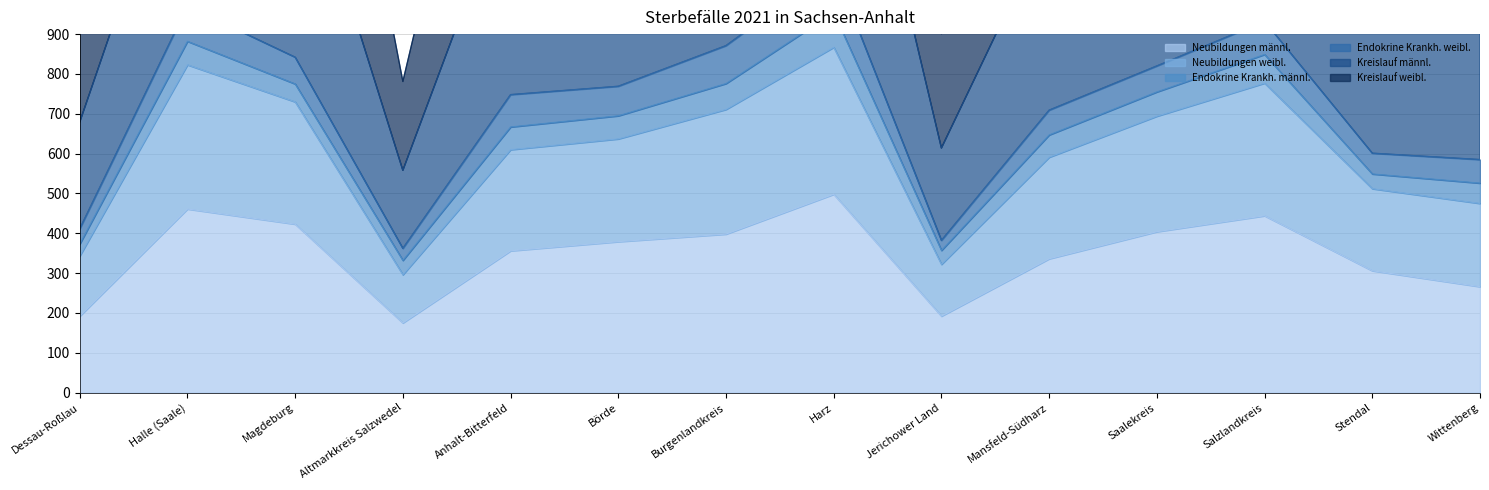

How many interior local peaks does the Neubildungen weibl. series have?

3